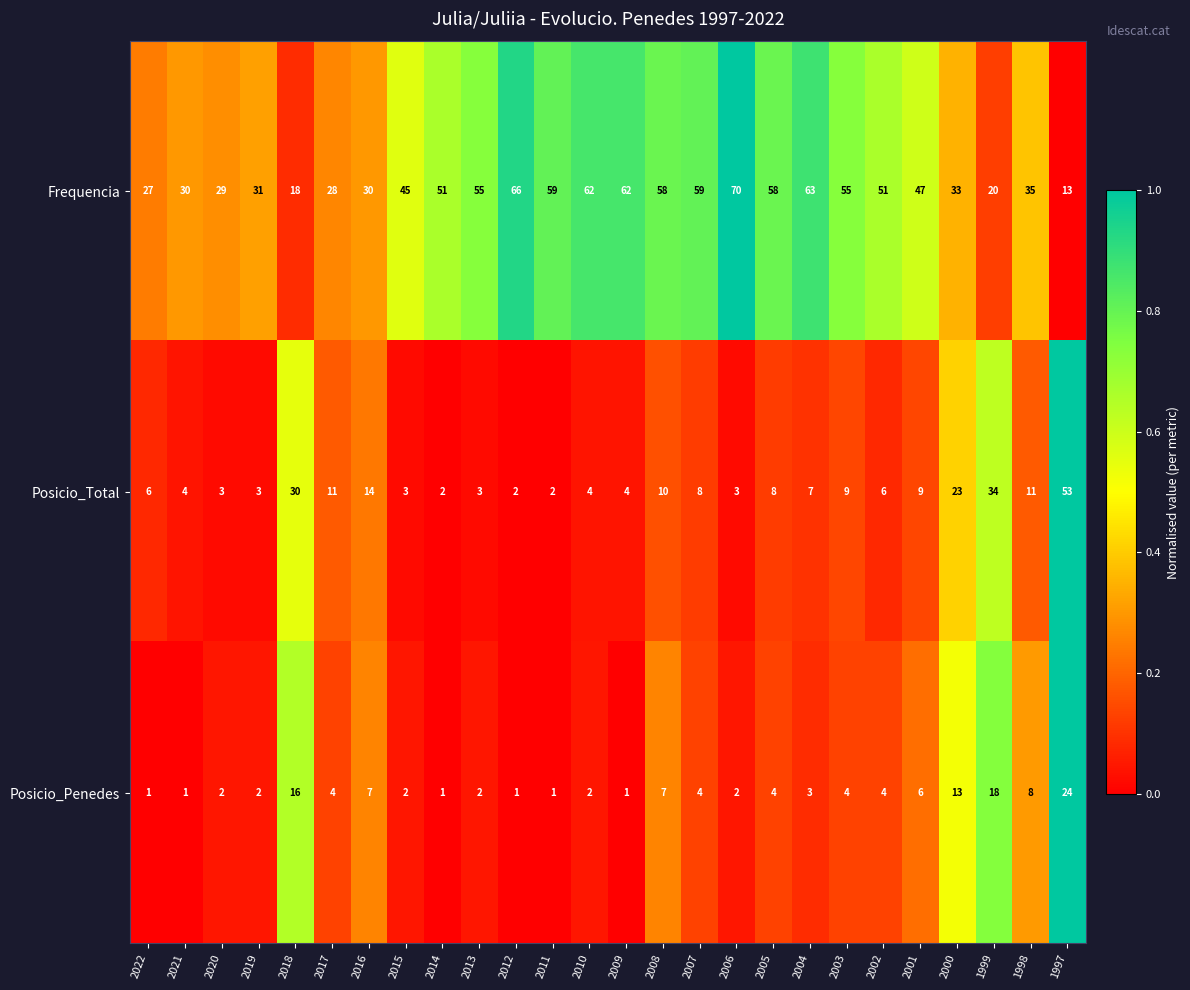

What is the difference between the highest and lowest values at 2004?

60